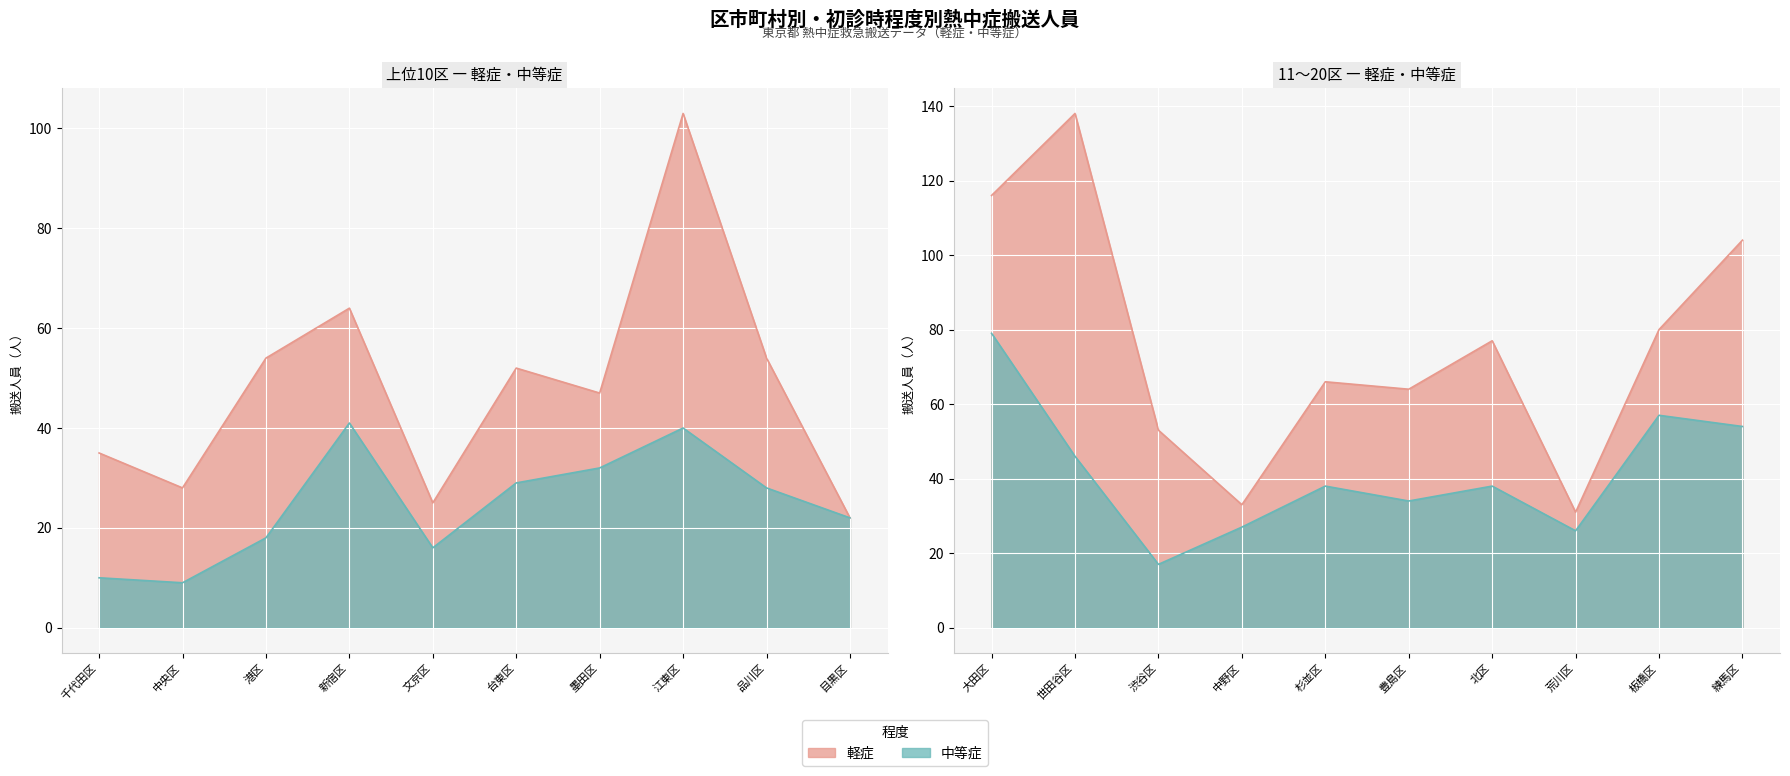

What is the value of the 軽症 point at the 17th from the left?

77